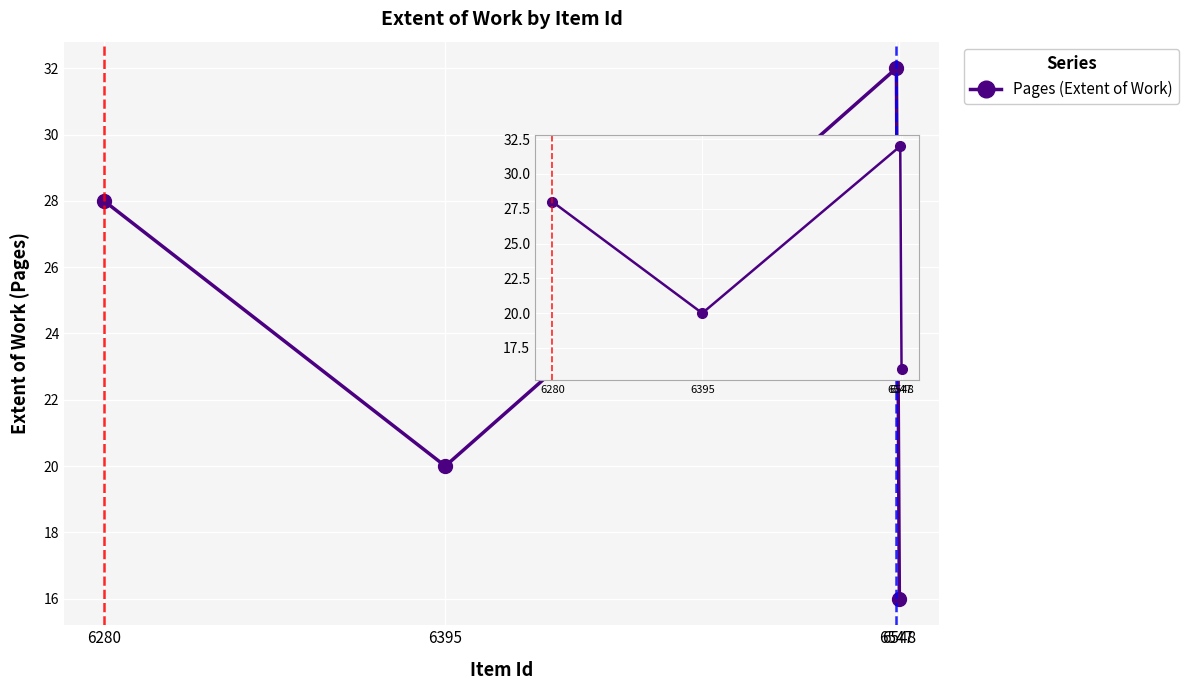

Is it true that the value at 6547 is 8?

False